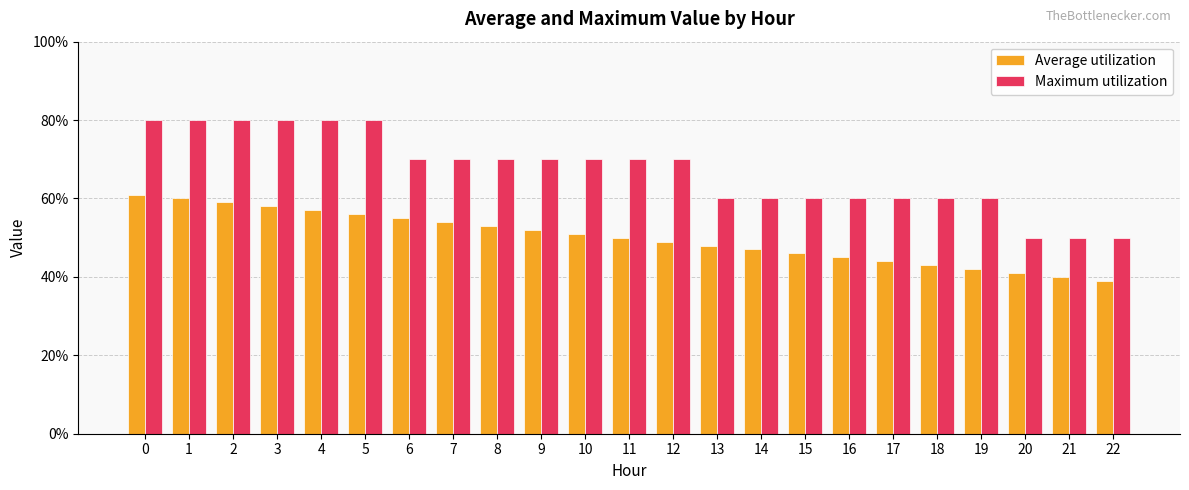

Rank the series by their average value, from lowest to highest.

Average utilization, Maximum utilization